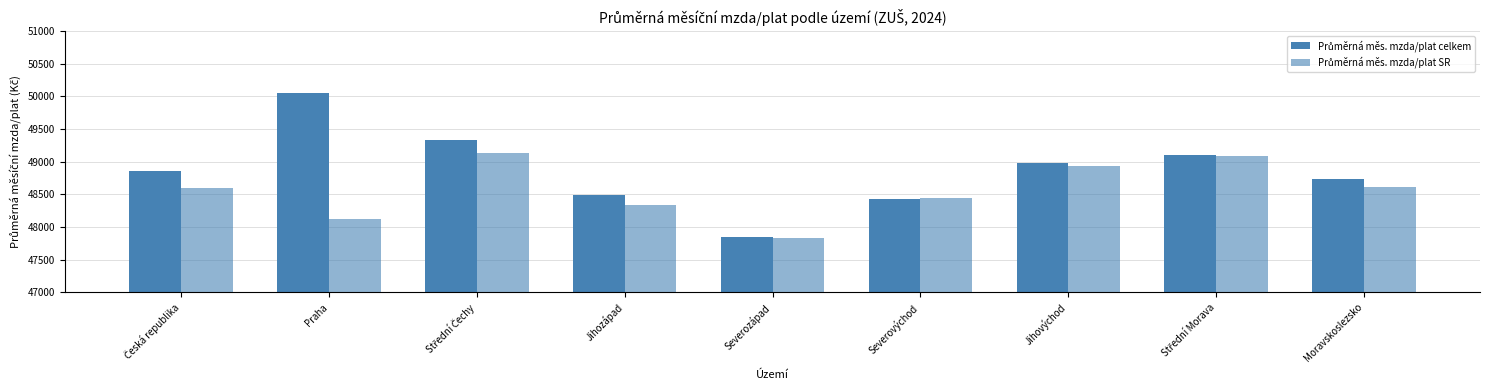

How many categories are shown in the chart?

9